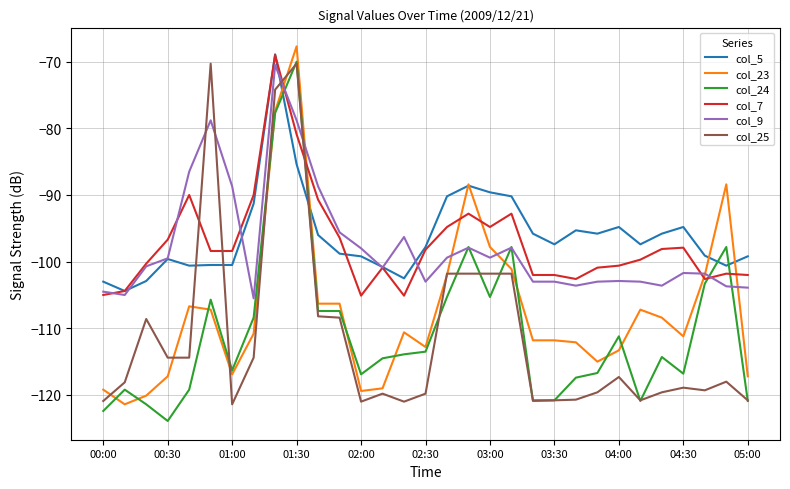

What is the maximum value for col_9?

-70.5